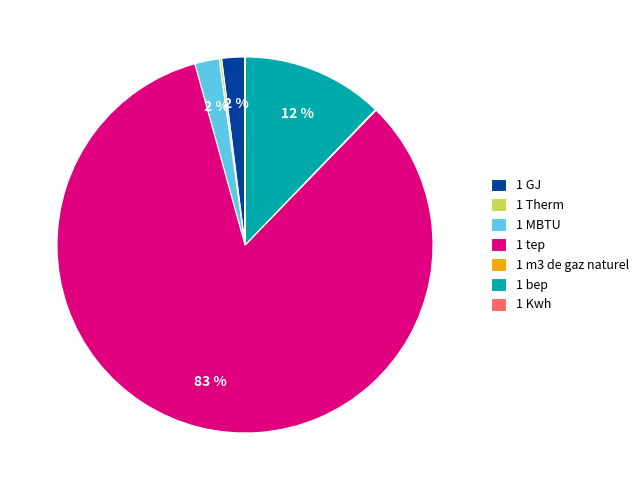

Which category has the biggest portion of the pie?

1 tep